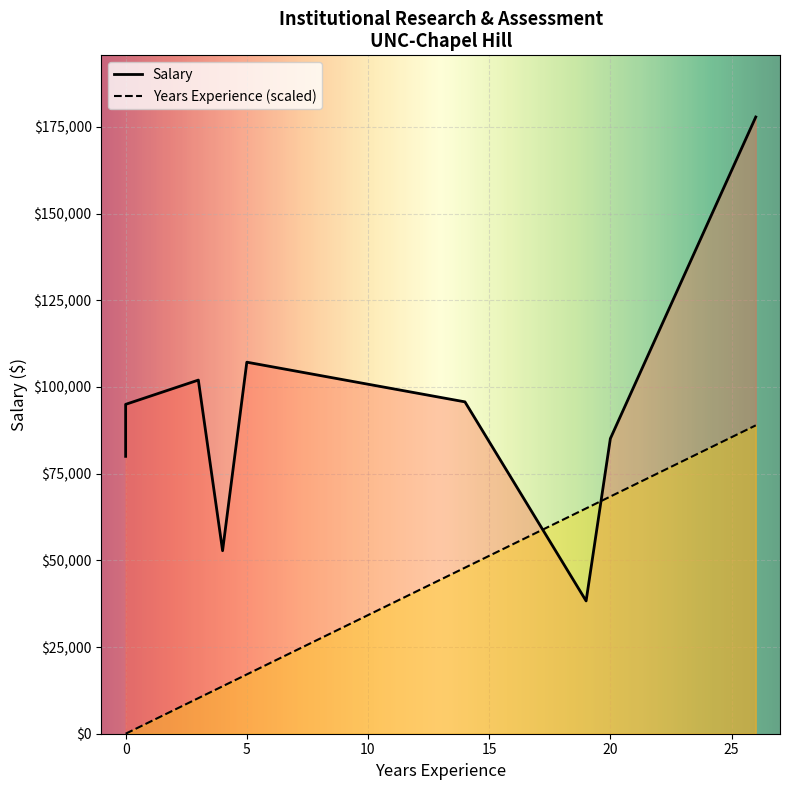

How many data points in Years Experience are above 5?

4